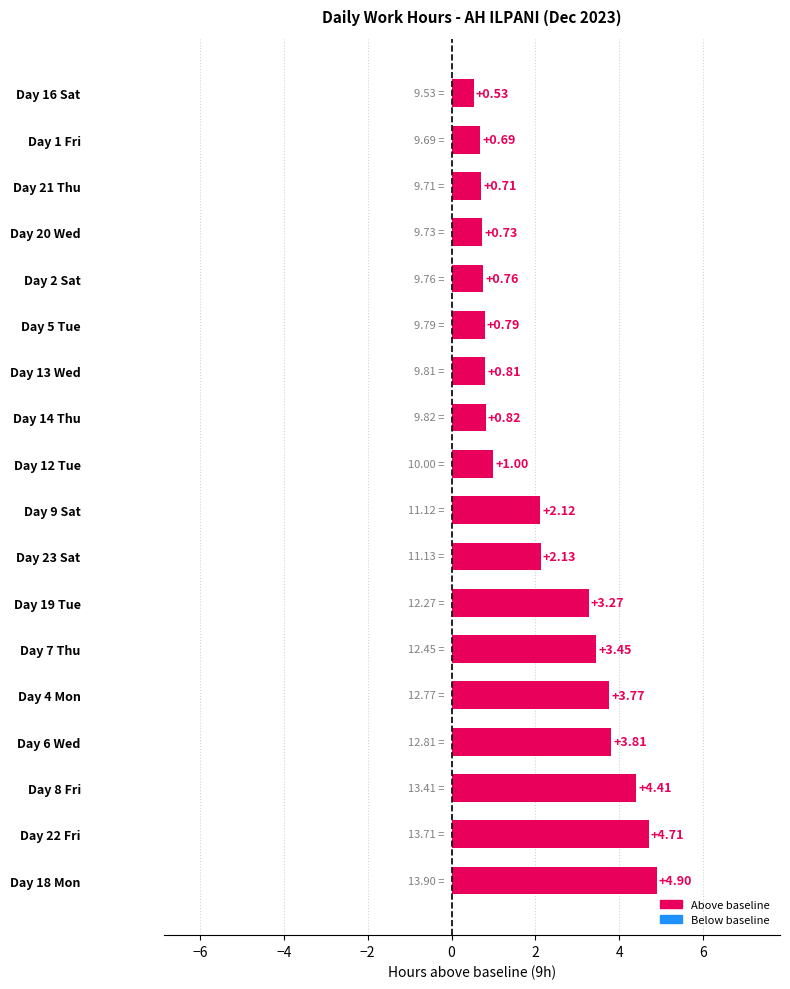

What is the difference between the maximum and minimum values?

4.4